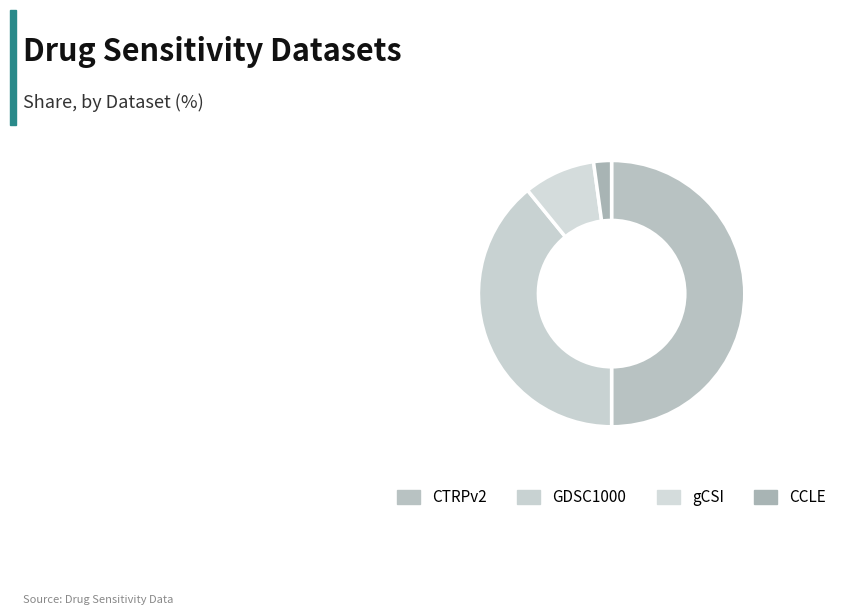

Is CCLE the majority of the pie?

No